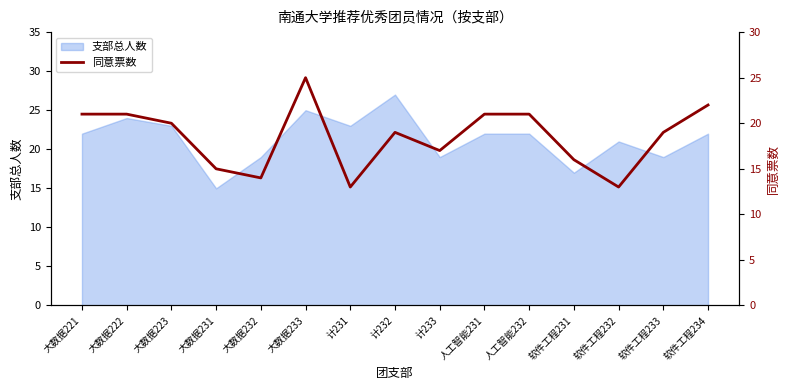

Is it true that the value at 计232 is 33?

False